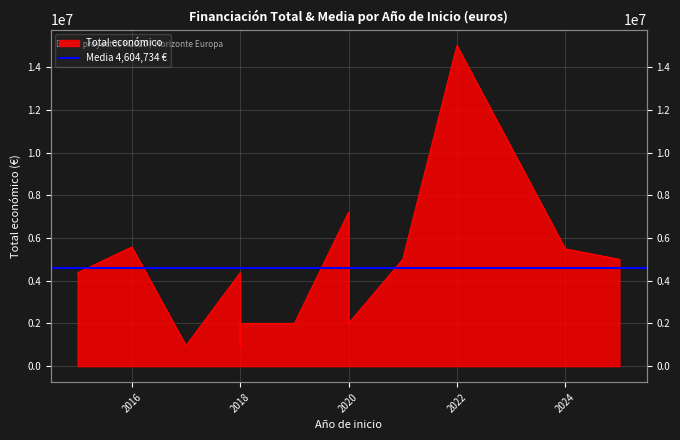

What is the sum of all values?

59861539